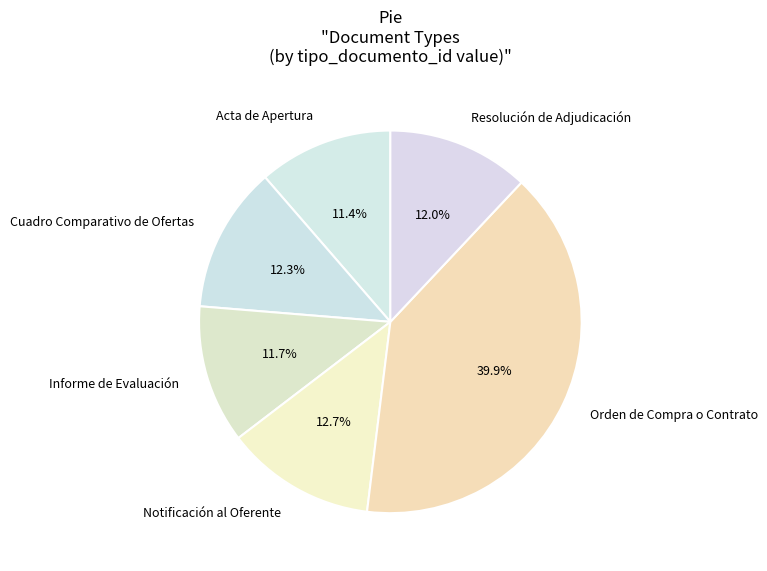

How many segments does this pie chart have?

6